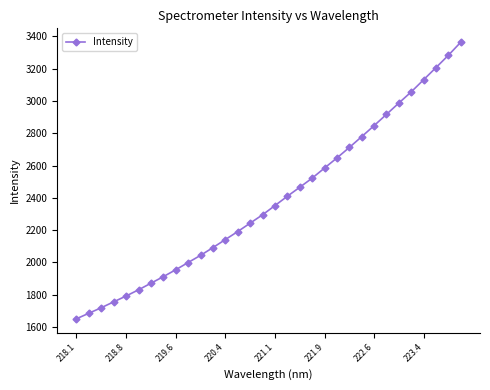

What is the minimum value shown in the chart?

1650.7